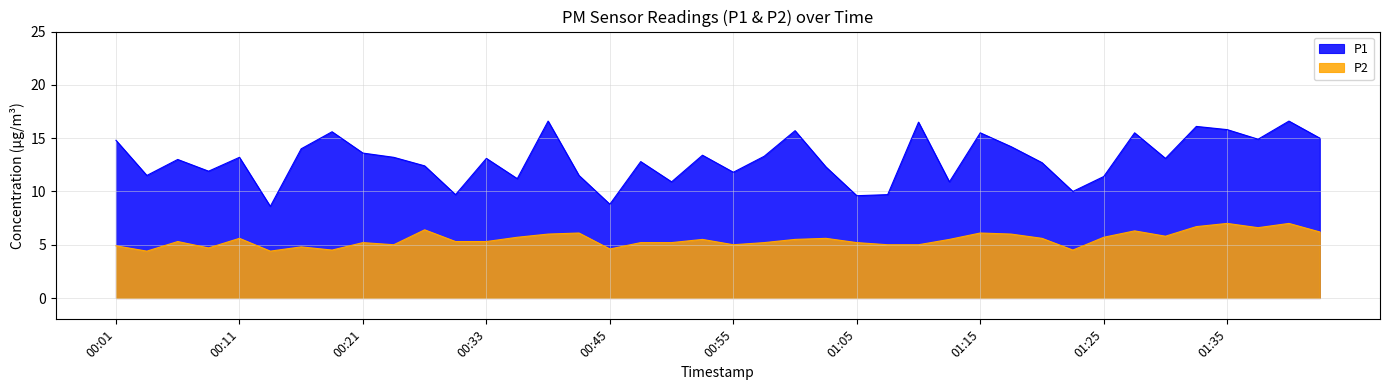

Which label corresponds to the smallest value in the chart?

00:03